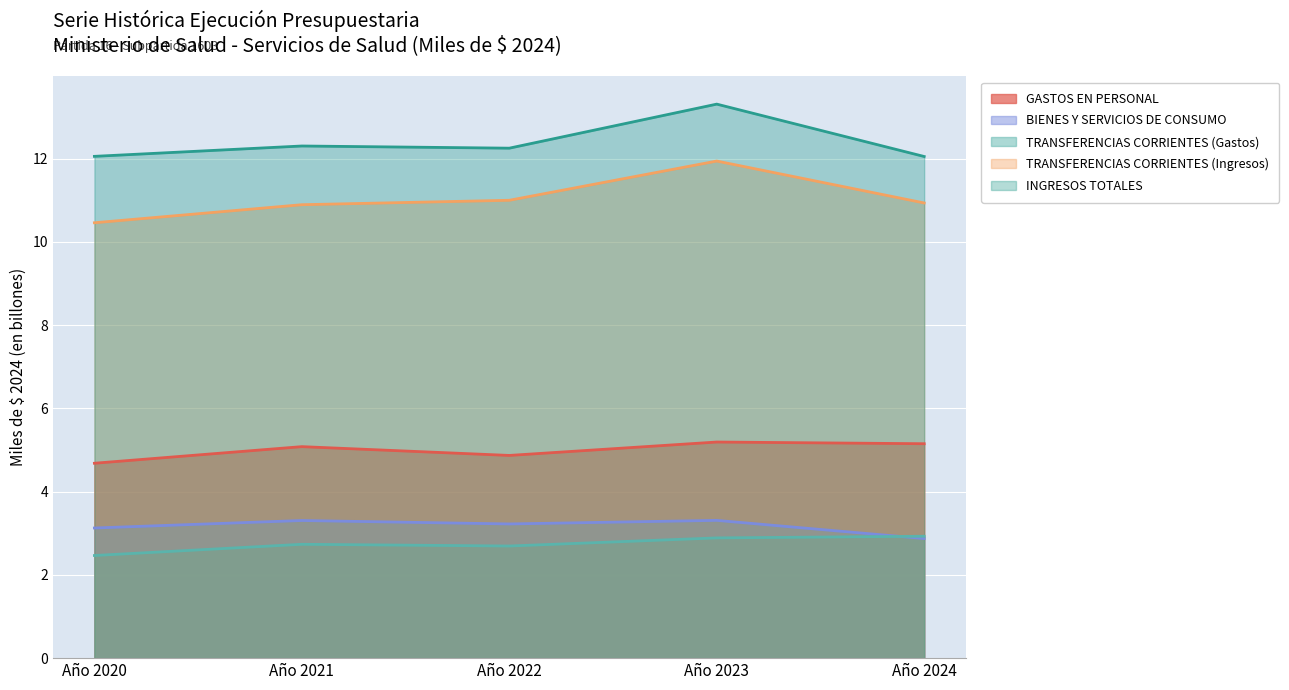

Rank the series by their maximum value, from lowest to highest.

TRANSFERENCIAS CORRIENTES (Gastos), BIENES Y SERVICIOS DE CONSUMO, GASTOS EN PERSONAL, TRANSFERENCIAS CORRIENTES (Ingresos), INGRESOS TOTALES